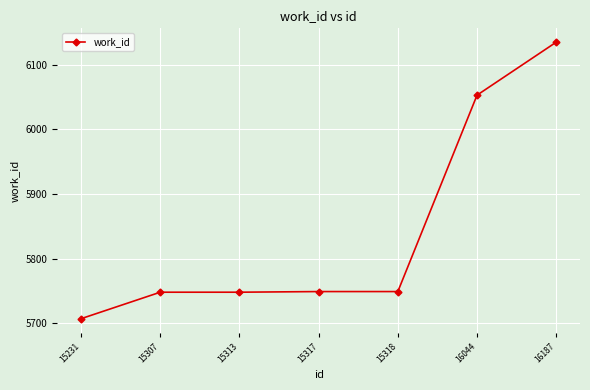

At which label is the value closest to 5921?

16044